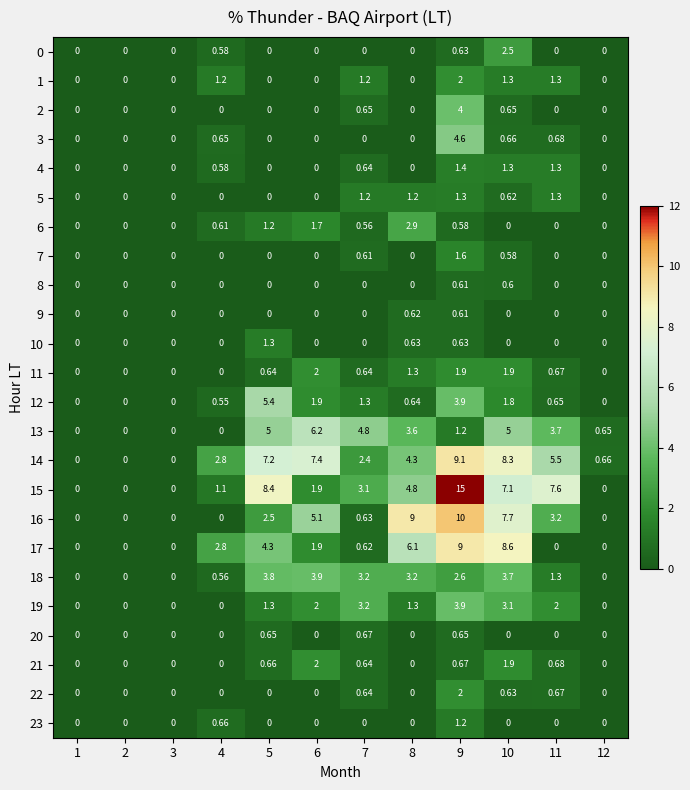

Which series has the largest range (max minus min)?

15